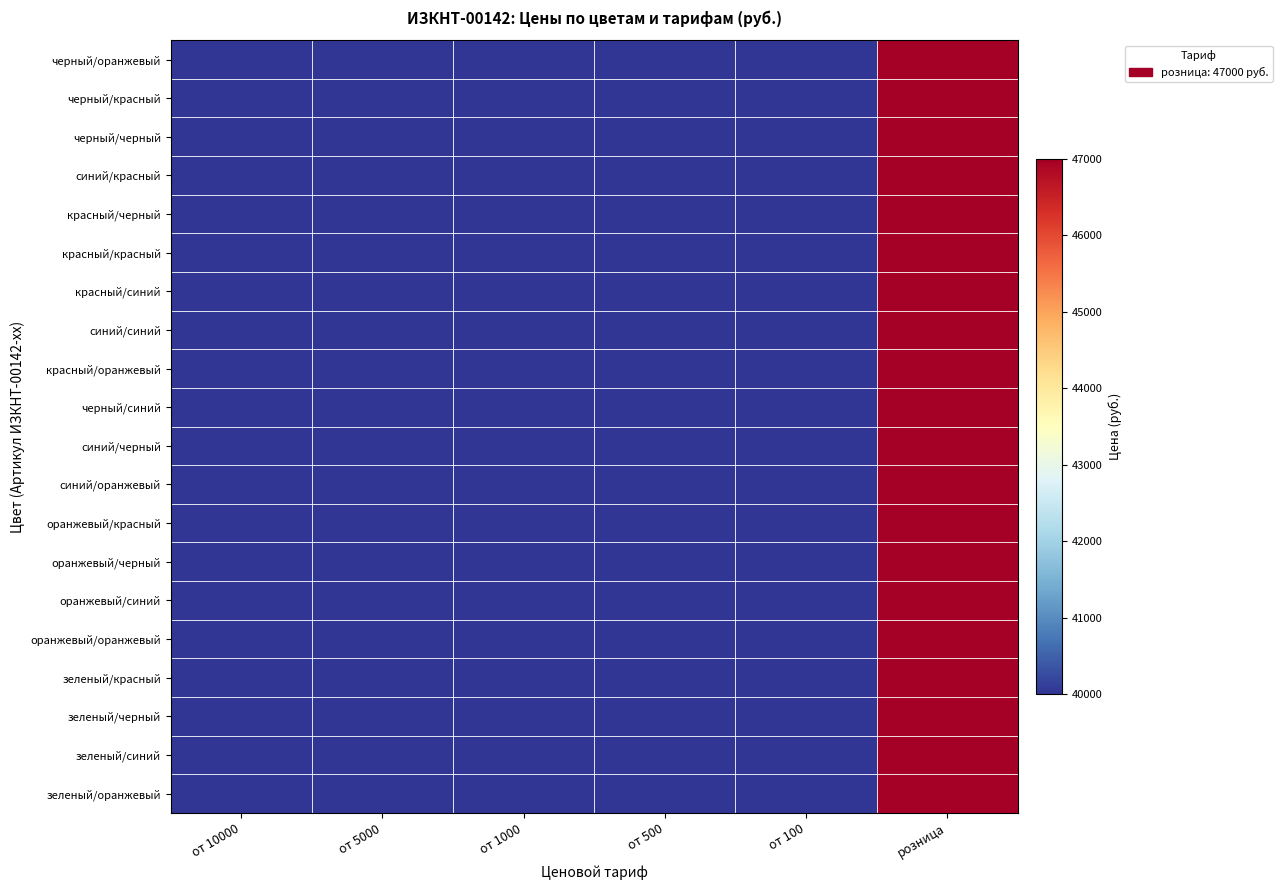

Which has a higher value, от 500 or от 10000?

от 500